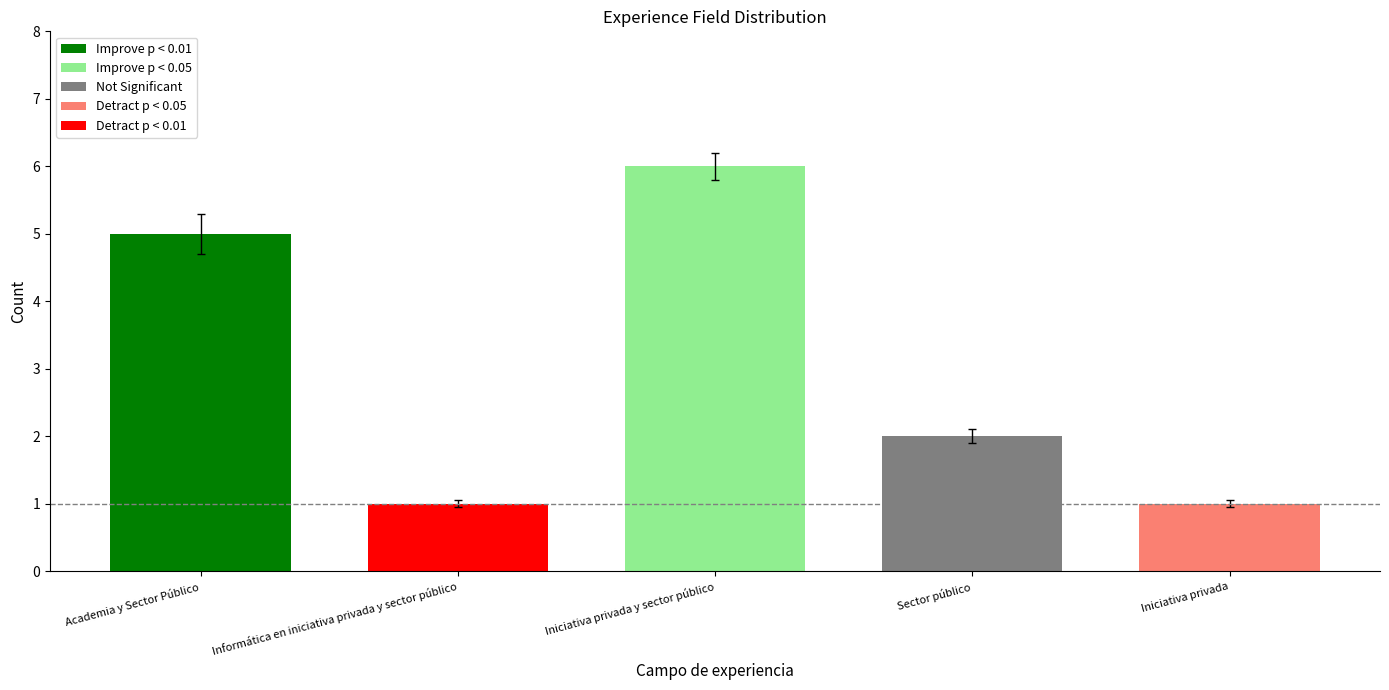

What is the label of the 5th bar from the left?

Iniciativa privada